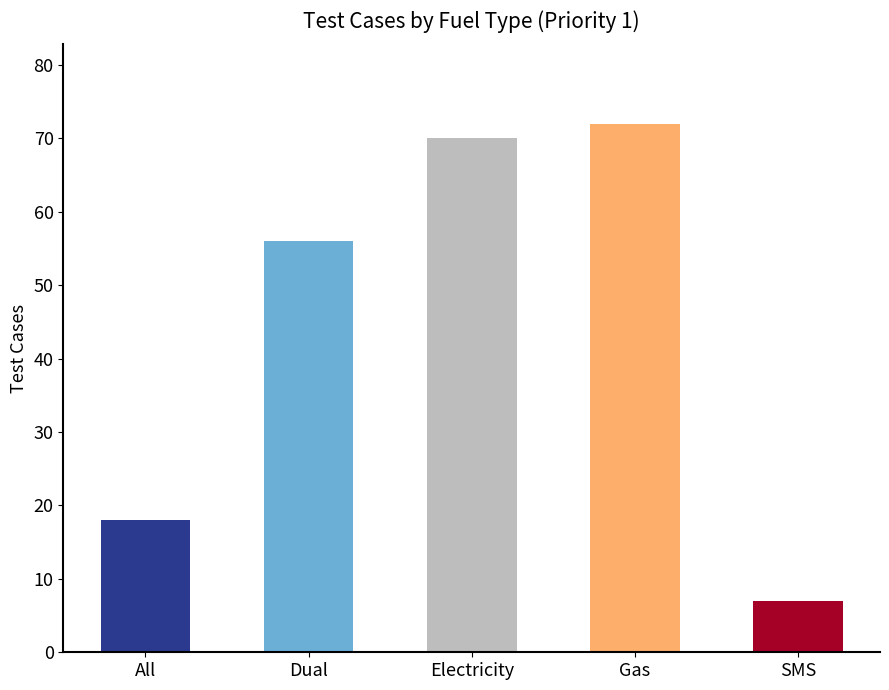

What is the greatest value displayed?

72